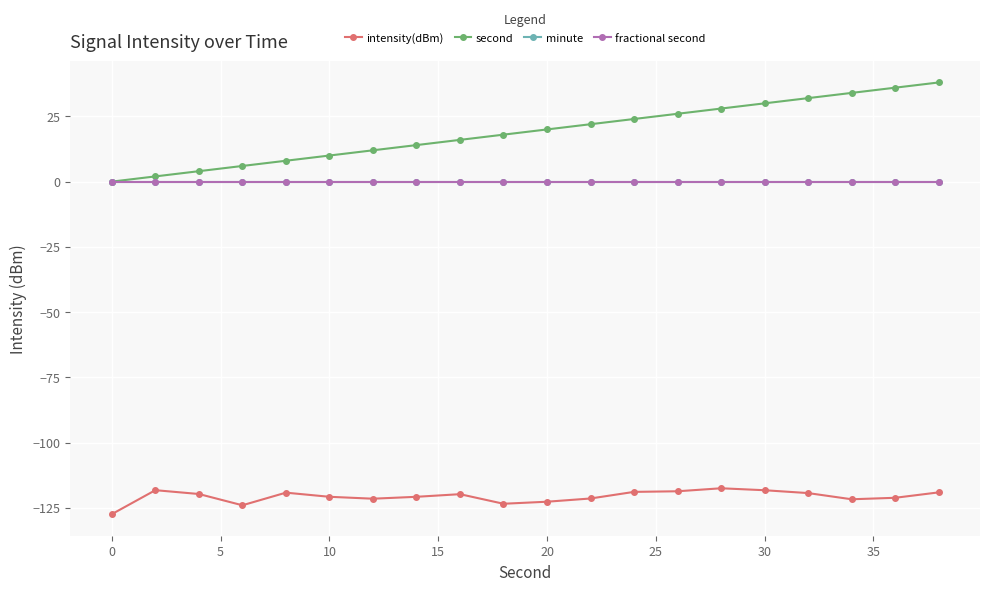

True or false: intensity(dBm) and minute intersect in this chart.

False